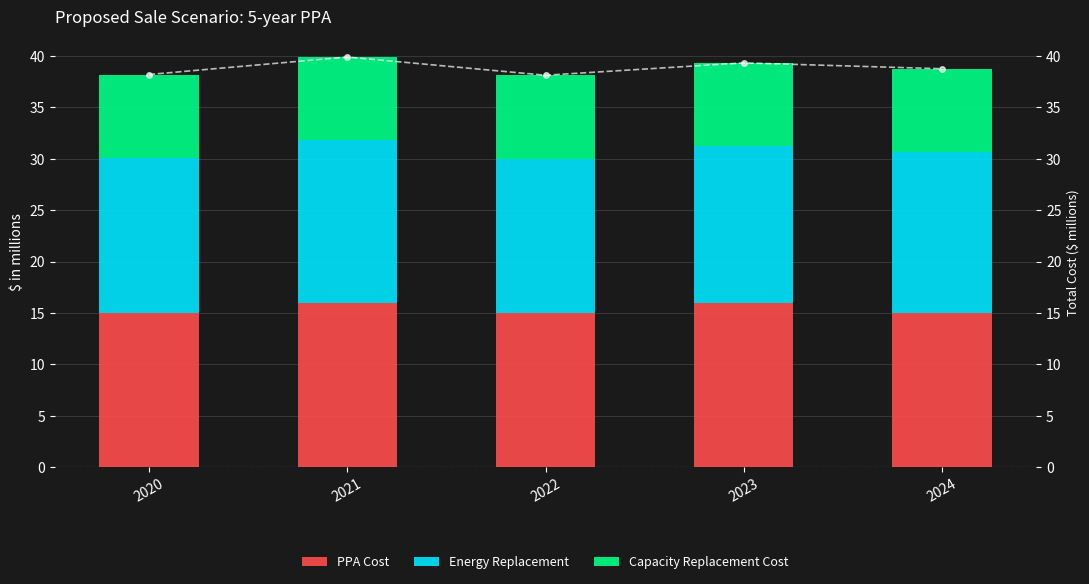

True or false: Total Cost has a value of 39.3 at 2023.

True